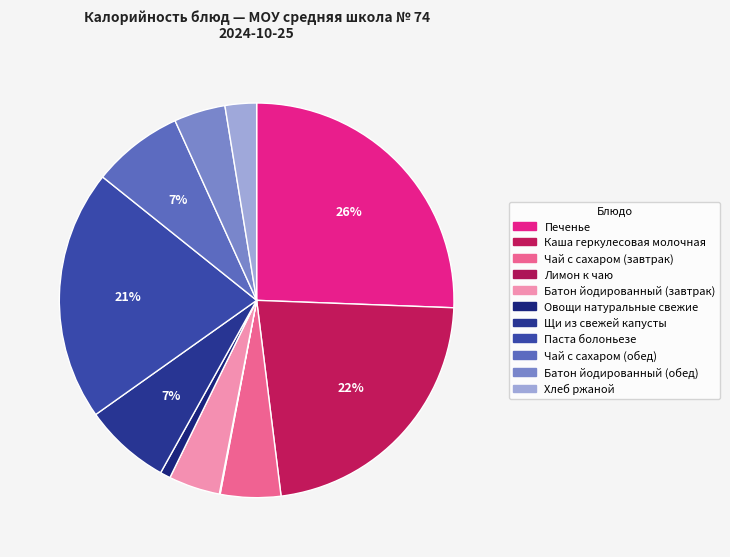

The Щи из свежей капусты slice represents 1% of the pie. True or false?

False